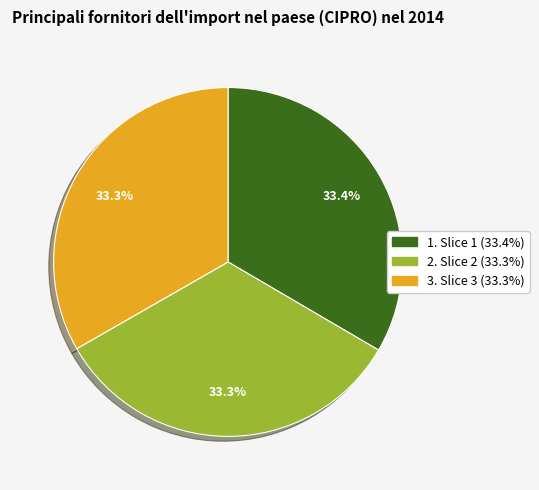

Is there any slice that represents more than half of the pie?

No